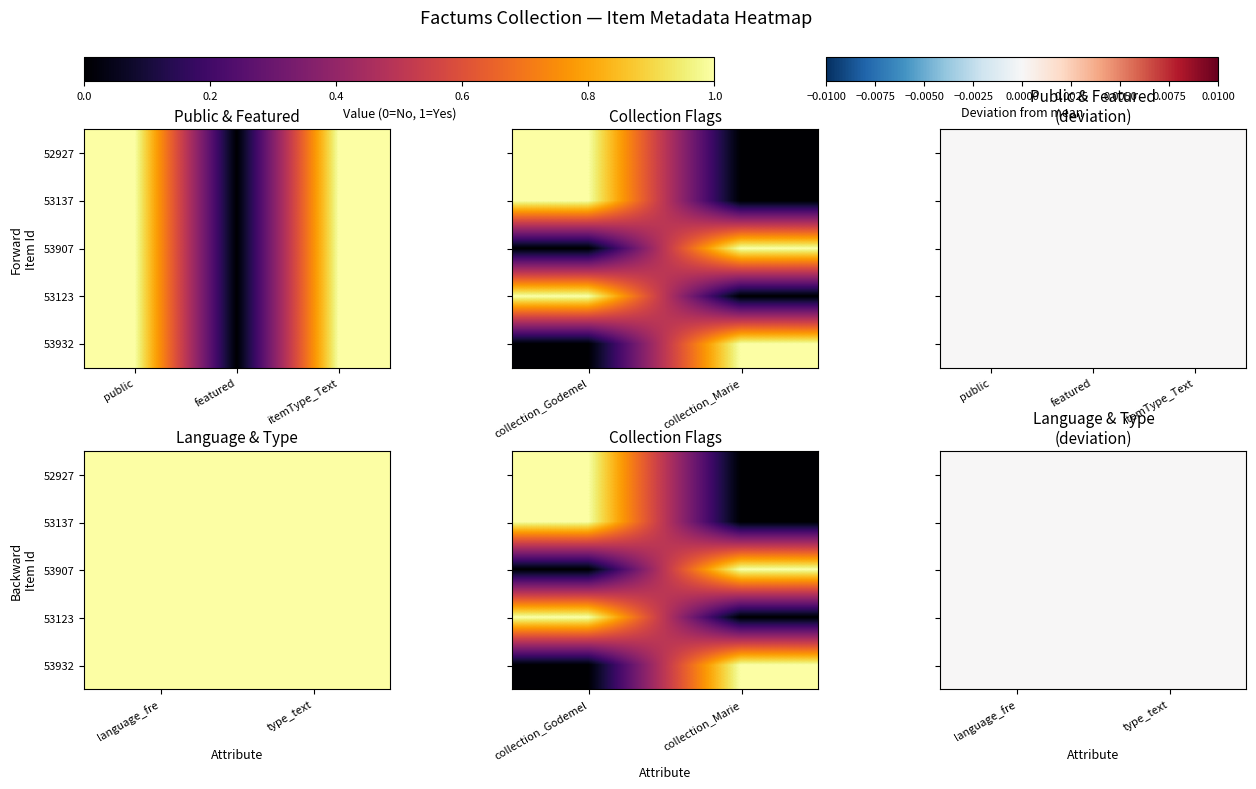

Rank the series by their maximum value, from highest to lowest.

52927, 53137, 53907, 53123, 53932